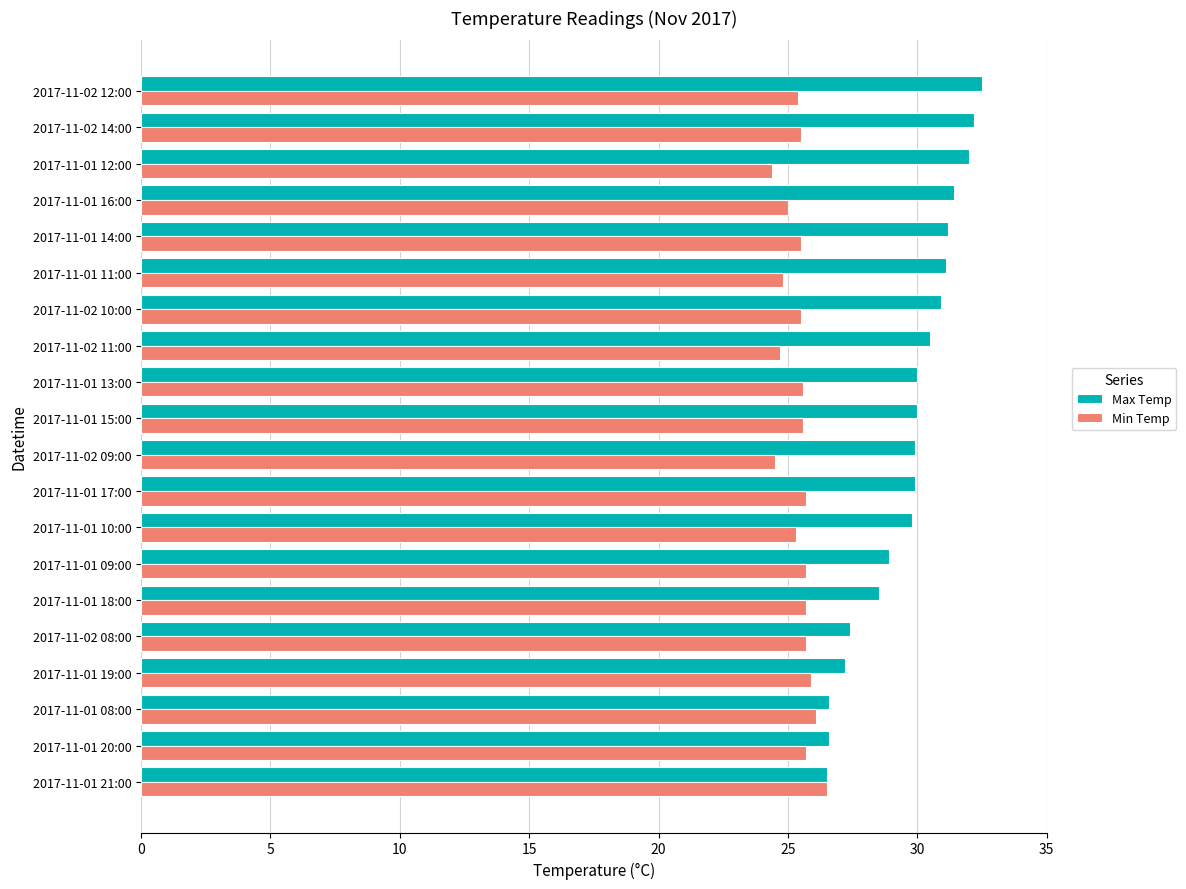

Is the value of Max Temp at 2017-11-01 14:00 greater than the value of Min Temp at 2017-11-02 09:00?

Yes